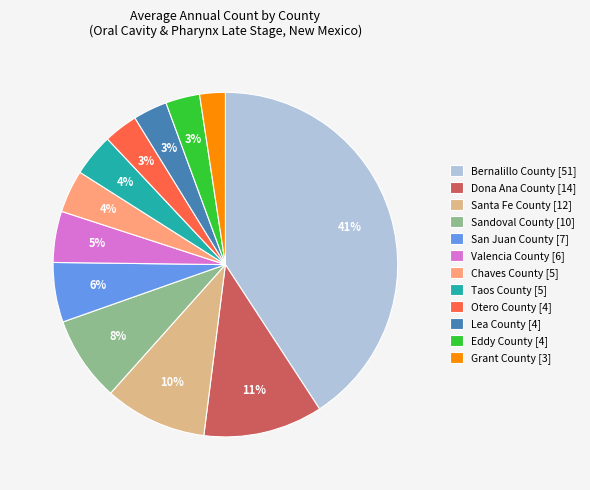

Does Otero County account for over 50% of the chart?

No